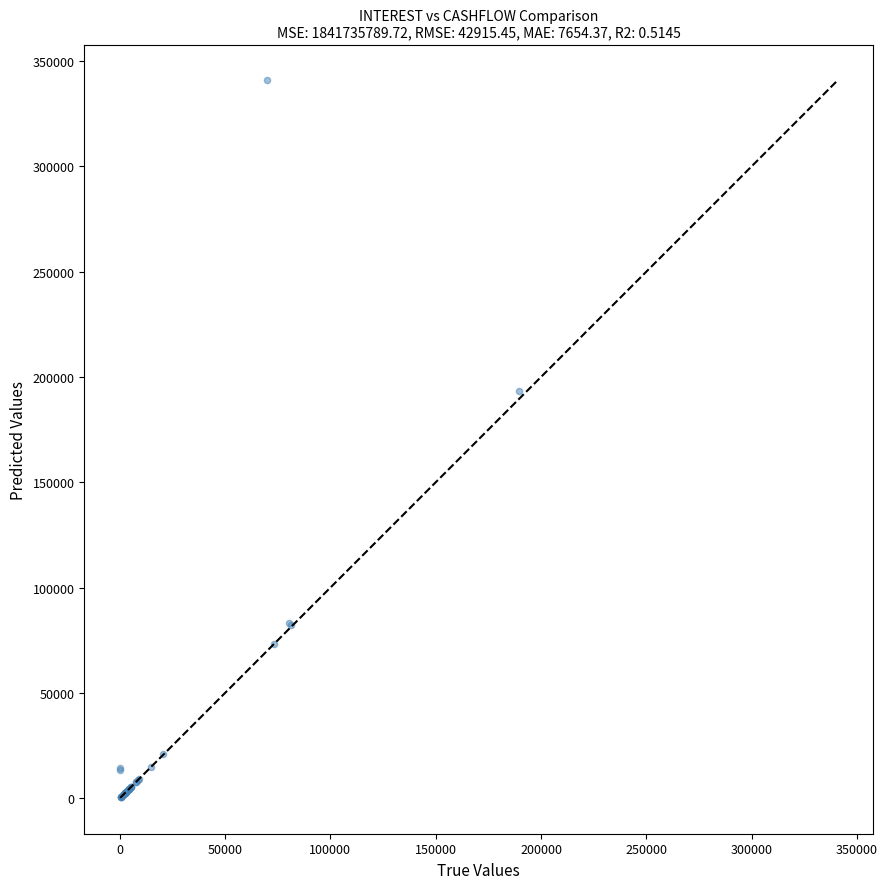

What Y value in the scatter plot is closest to 170596?

193543.1